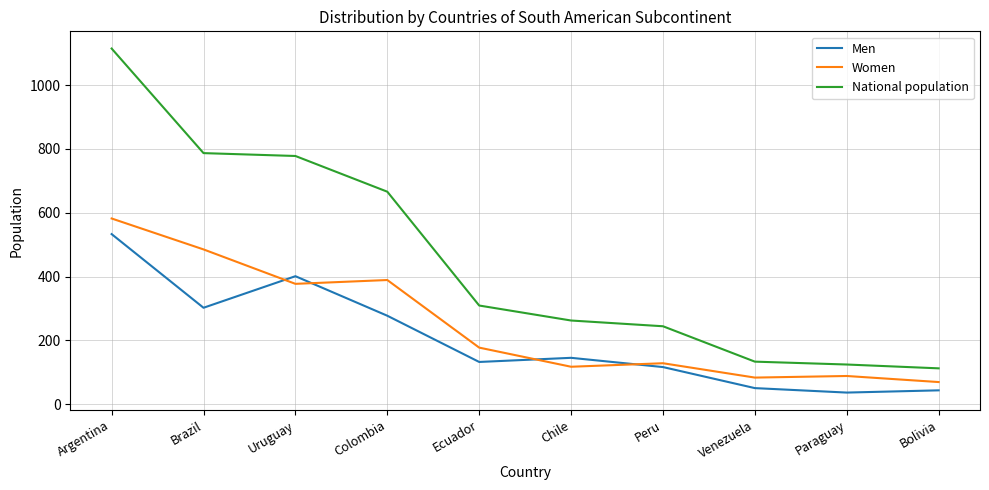

Is it true that Men equals 277 at Colombia?

True